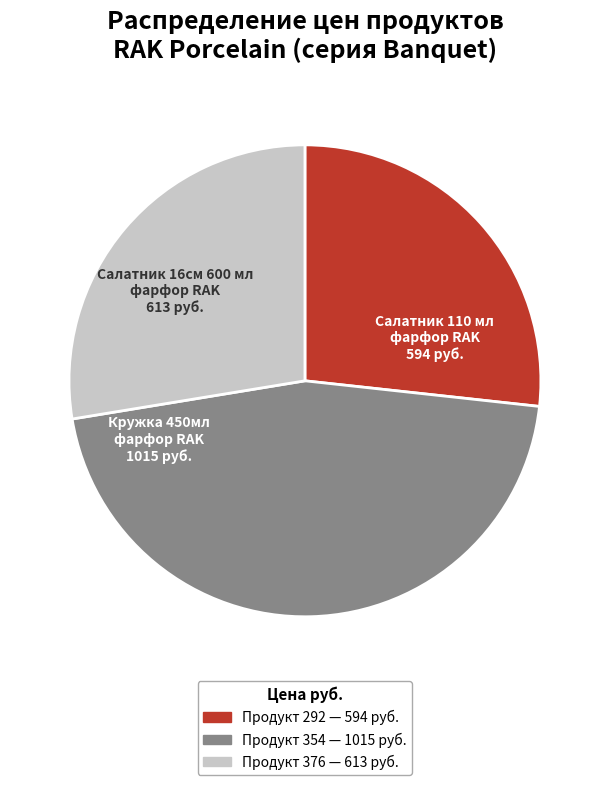

Does any single category account for the majority?

No